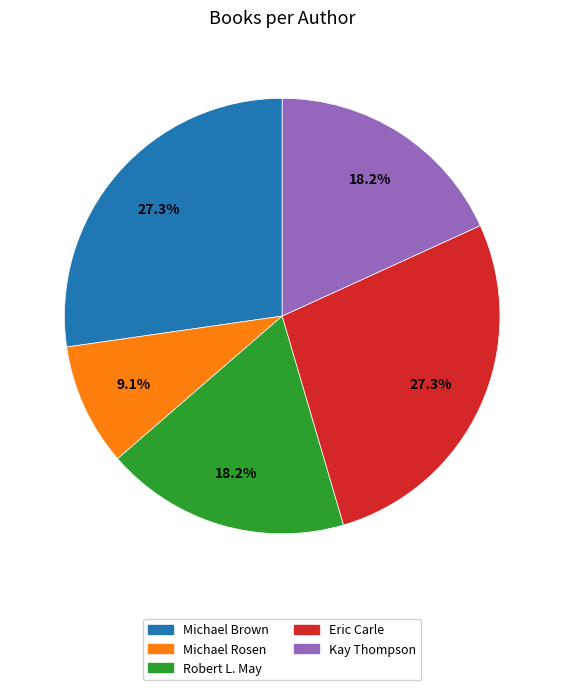

Does any single category account for the majority?

No